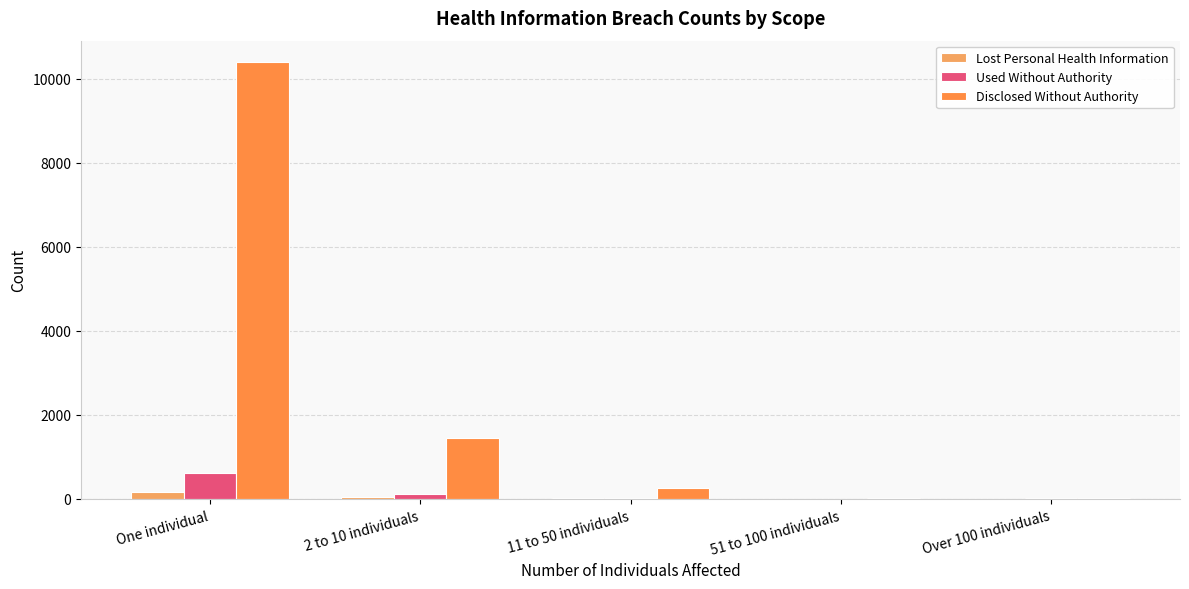

What is the difference between the highest and lowest values at 2 to 10 individuals?

1422